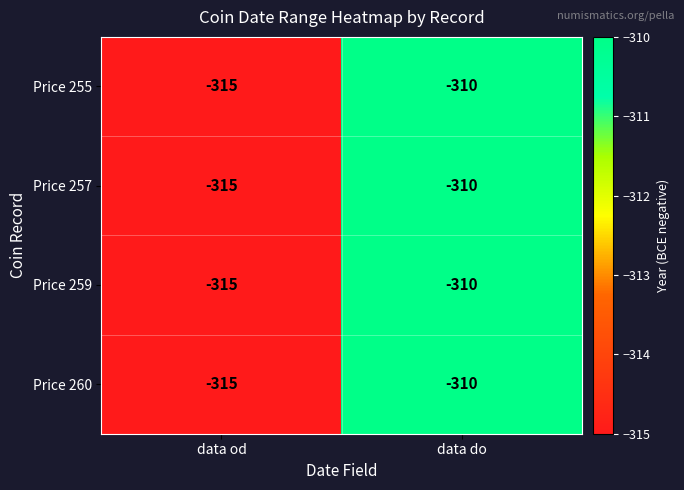

The value of Price 259 at data od is -315. True or false?

True